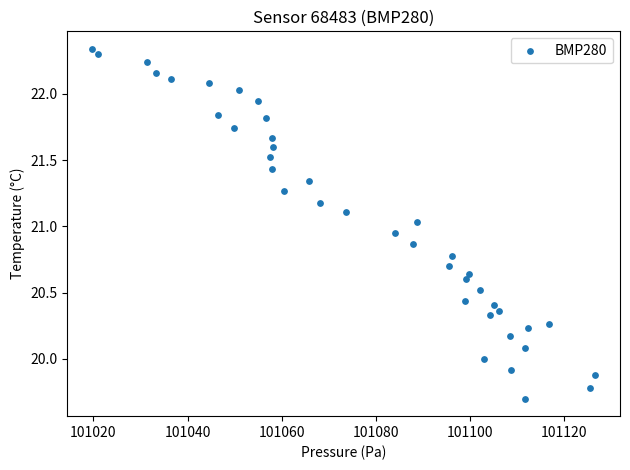

What is the range of X values (max minus min)?

106.8